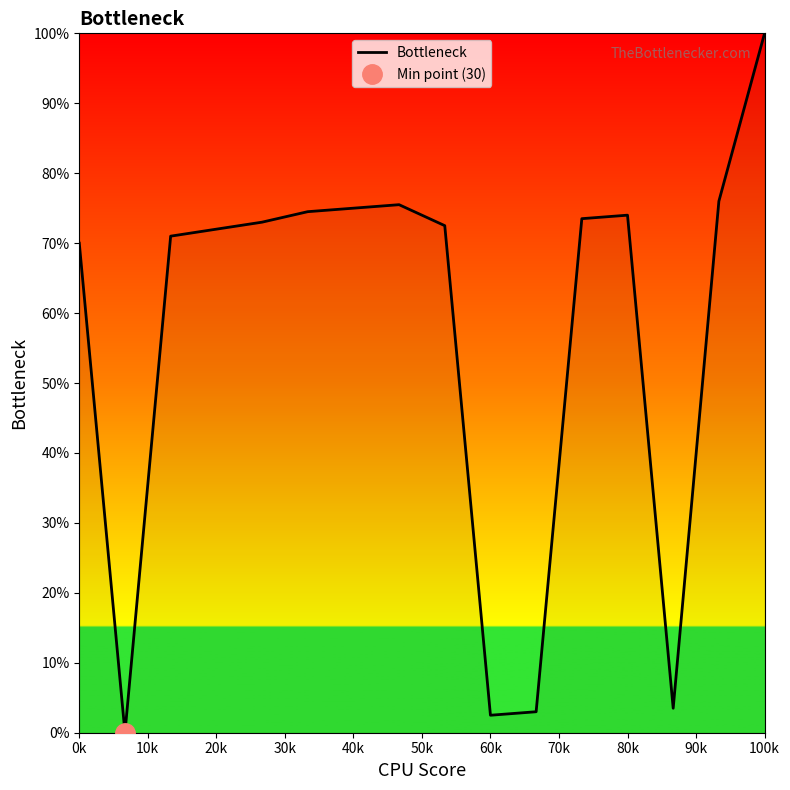

What is the average value?

57.2